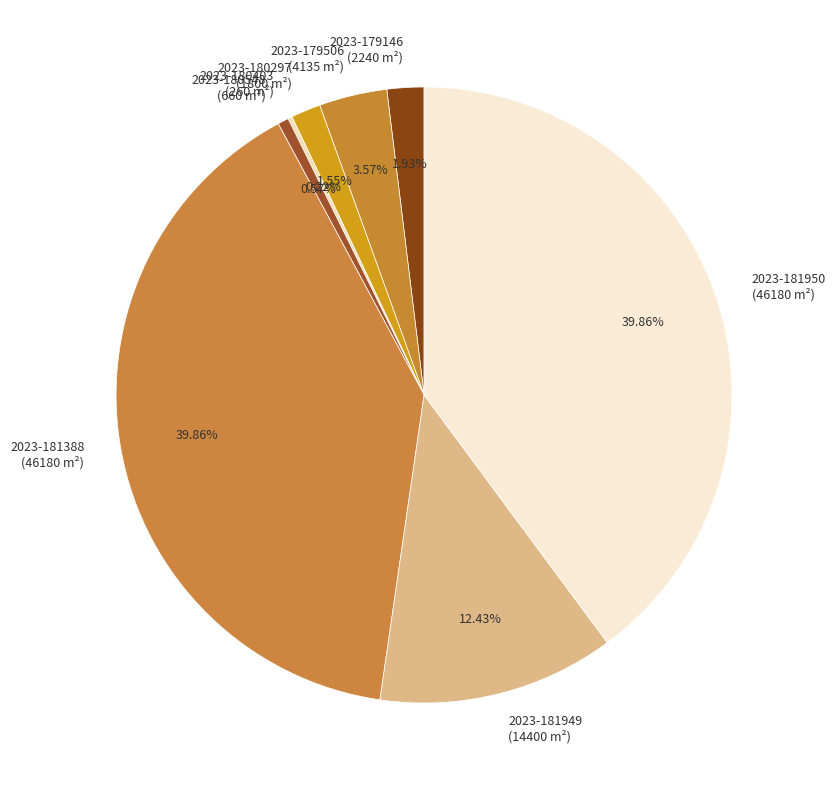

Is there any slice that represents more than half of the pie?

No